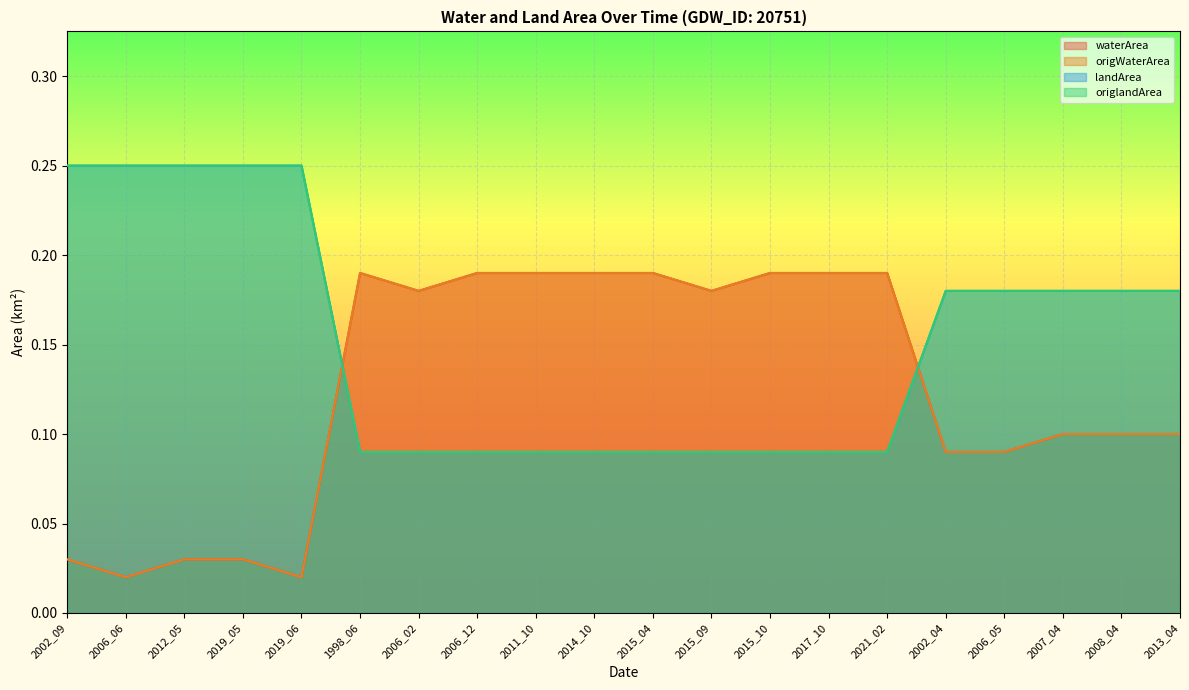

Between 2015_04 and 2019_06, which is larger?

2015_04